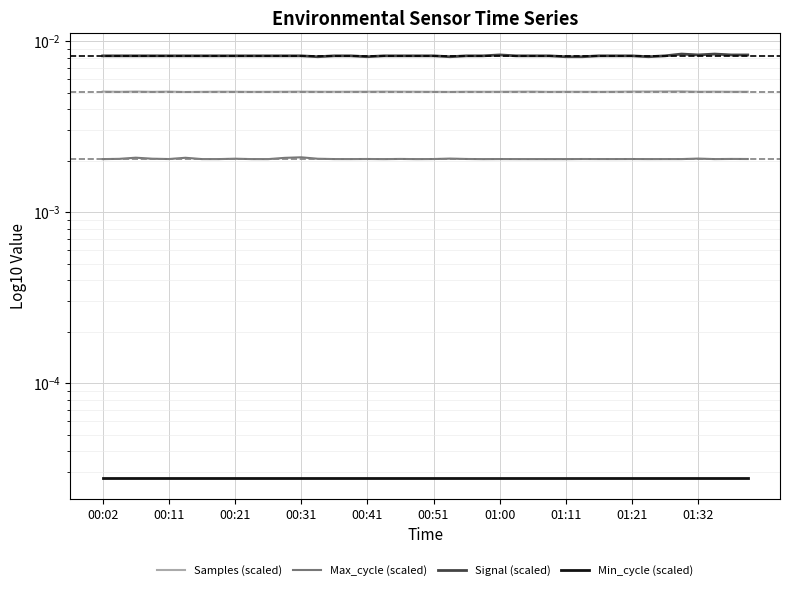

How many Samples (scaled) values are between 0 and 1?

40